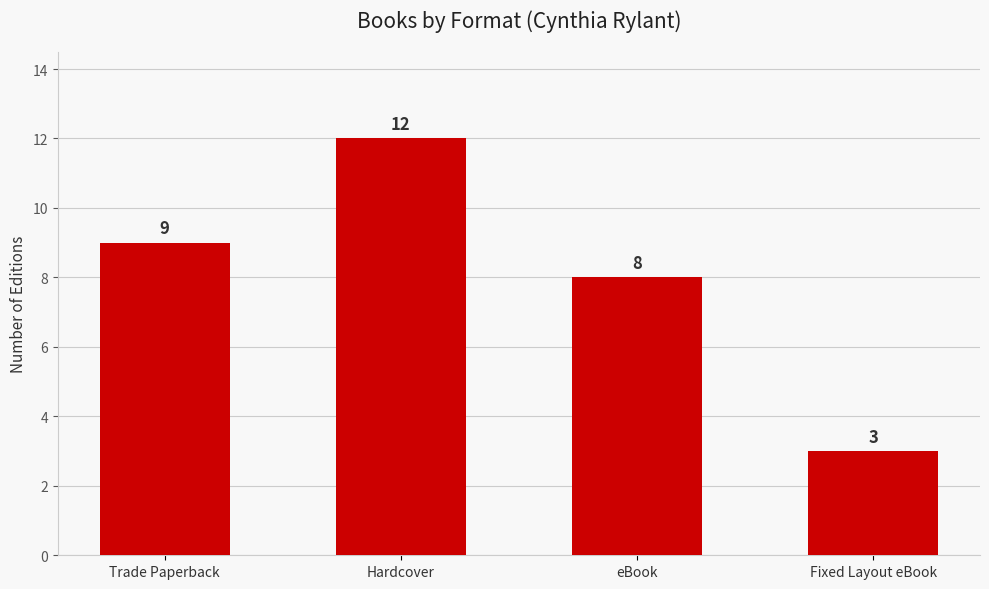

Does the chart contain stacked bars?

No